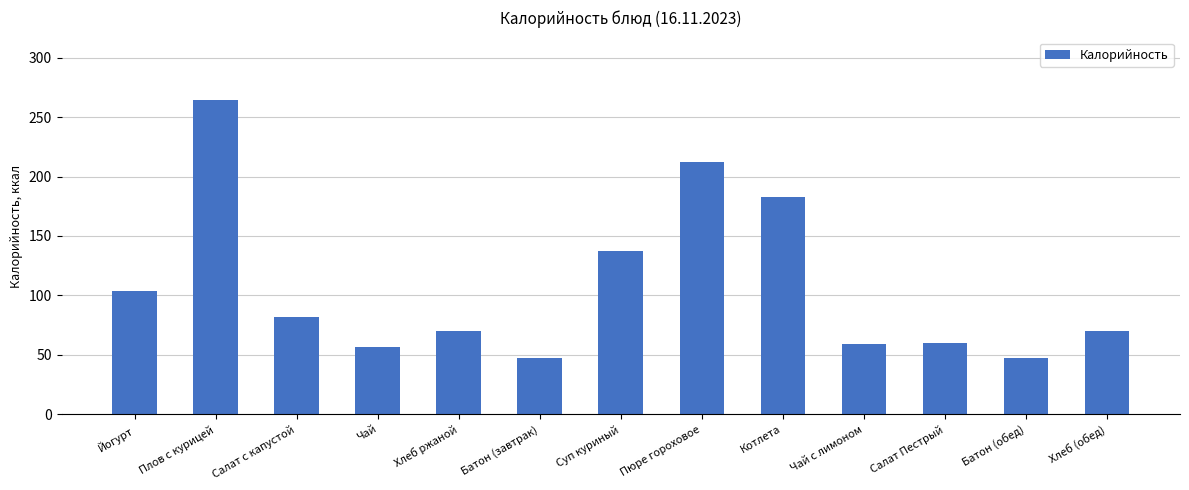

Read the value at Хлеб (обед).

70.5